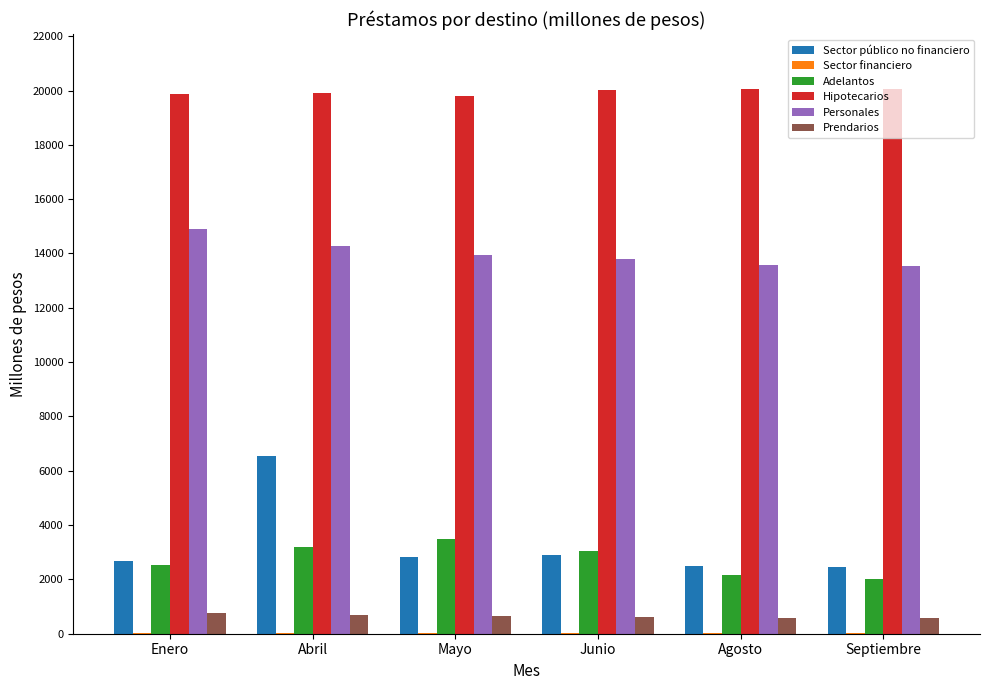

What is the sum of all Personales values?

84015.1